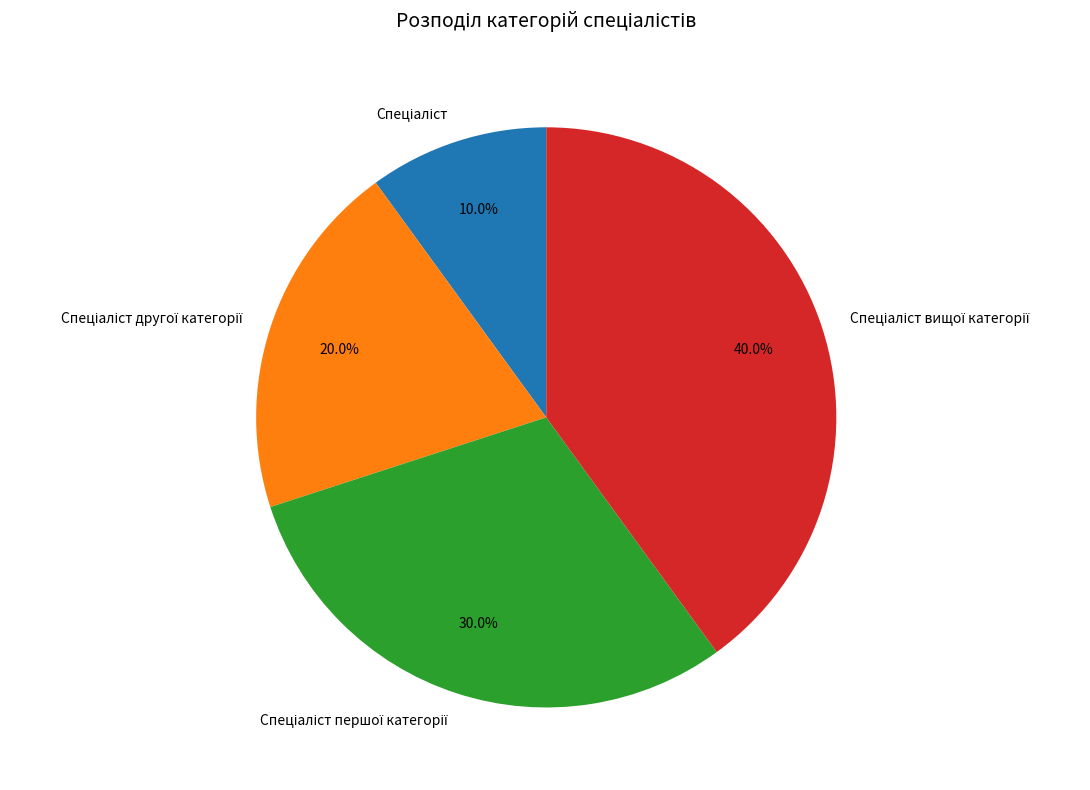

Does any single category account for the majority?

No